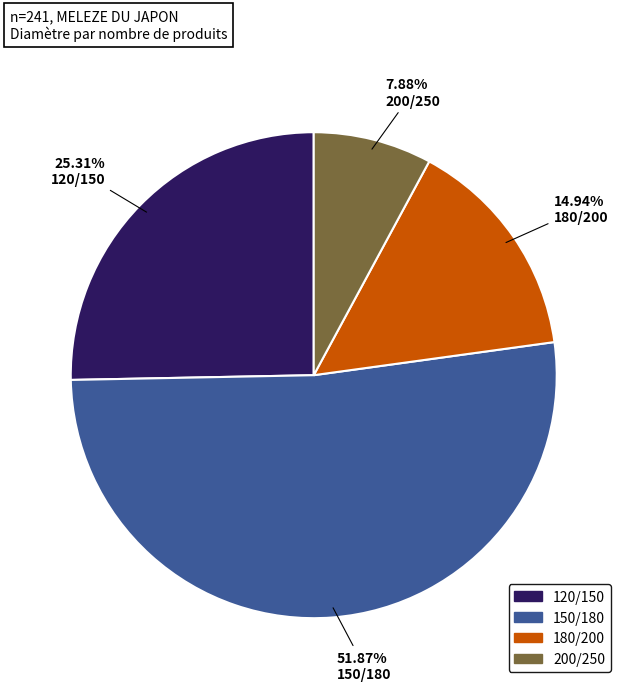

Rank the categories by value from highest to lowest.

150/180, 120/150, 180/200, 200/250